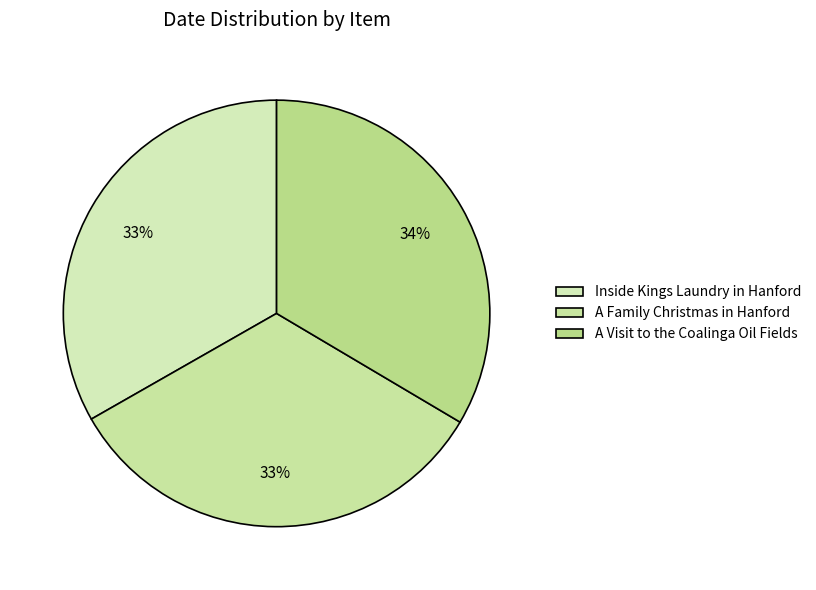

Combined, do Inside Kings Laundry in Hanford and A Visit to the Coalinga Oil Fields account for over 50%?

Yes